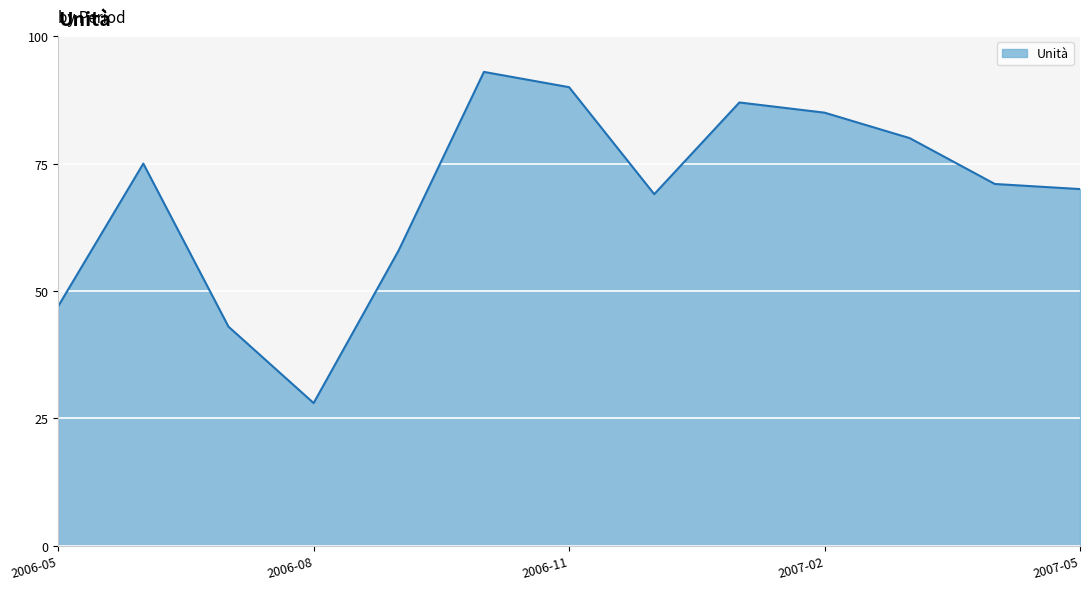

What is the average value?

69